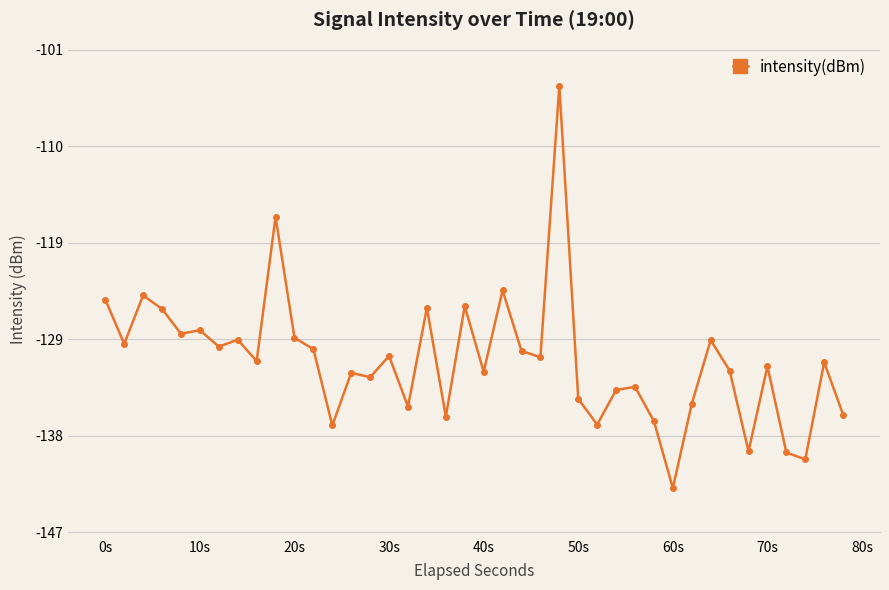

True or false: there are more than 0 points higher than both neighbors.

True